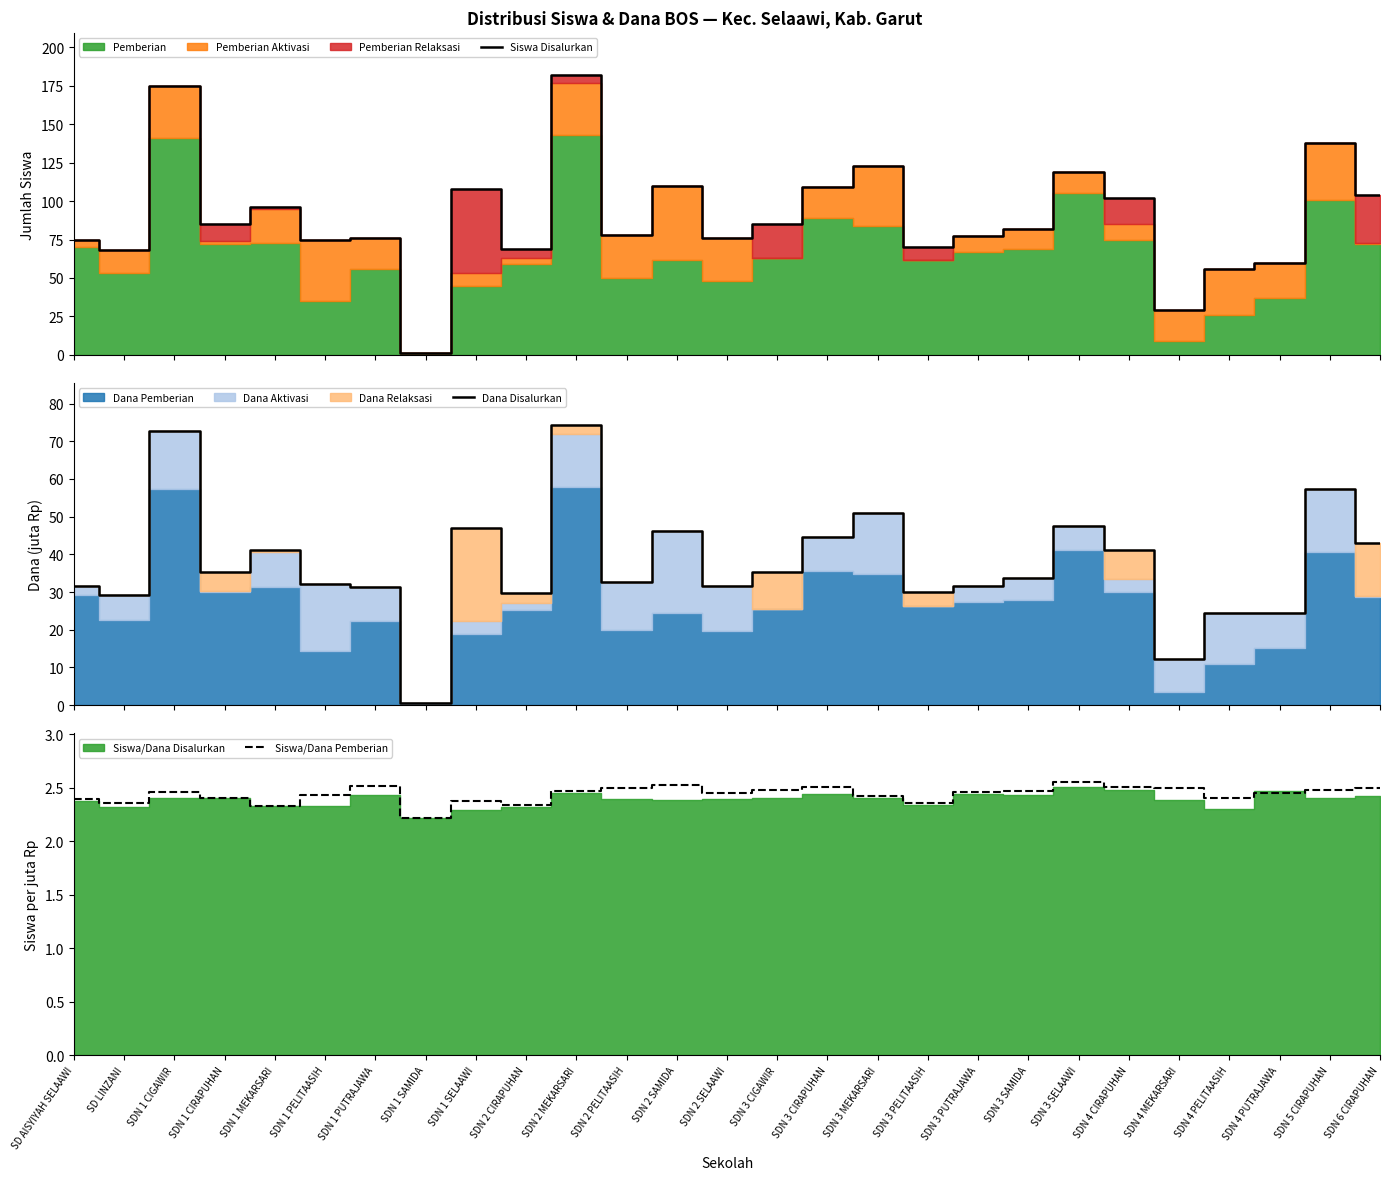

What position from the left is SD LINZANI?

2